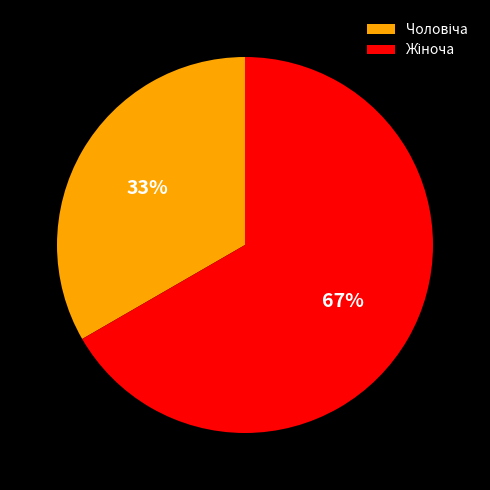

To the nearest percent, what is the average slice percentage?

50%